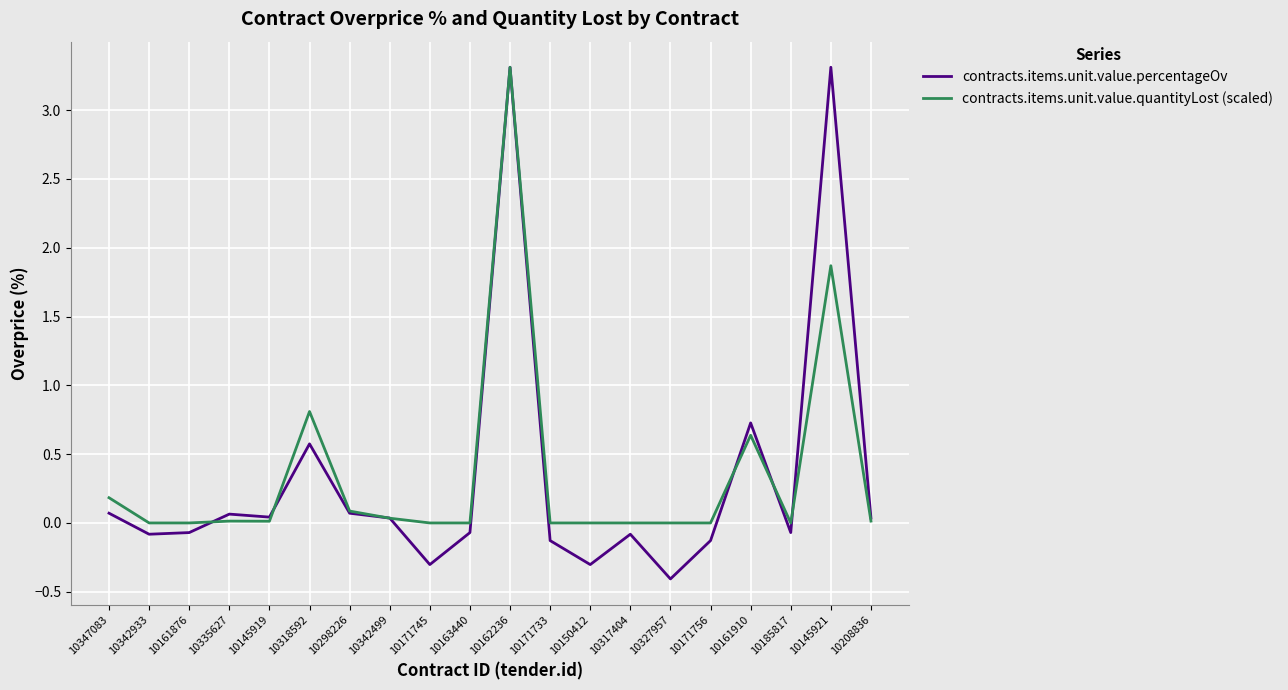

At which category is the sum across all series the highest?

10162236